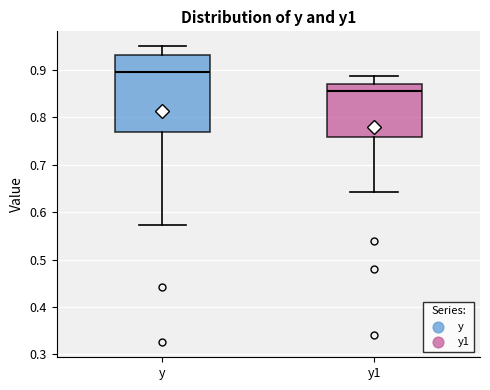

Where does the lower whisker of the box for y end on the y-axis? The values are not printed on the chart, so give them approximately, as read against the axis.

0.57